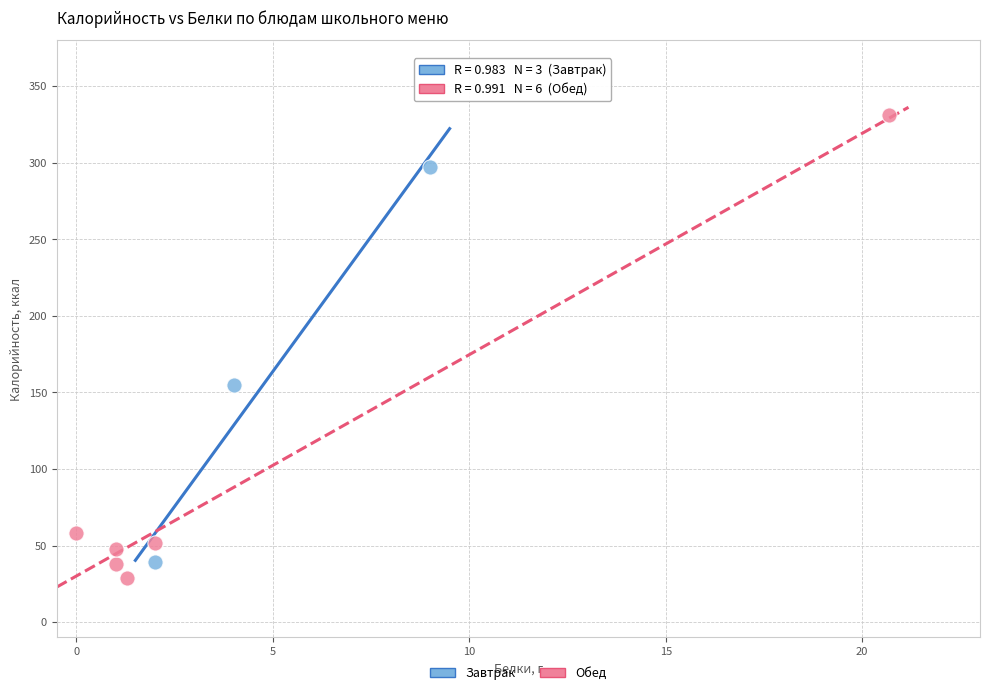

Which series has the largest Y range (max minus min)?

Обед